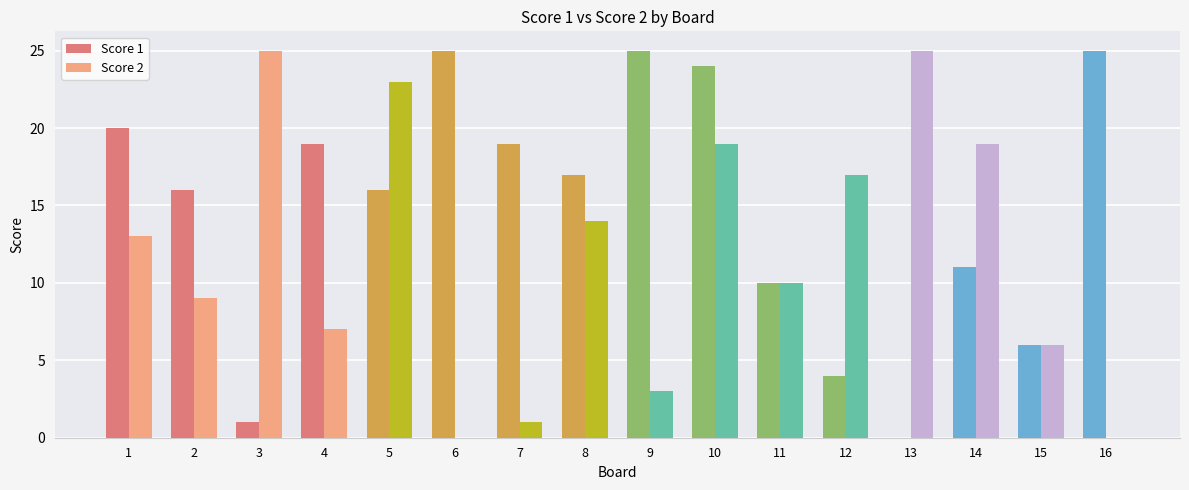

How many groups of bars are there?

16